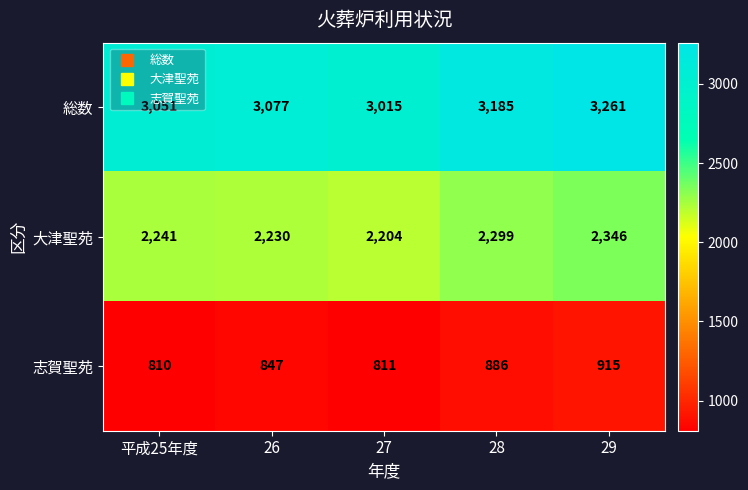

What is the sum of all 志賀聖苑 values?

4269